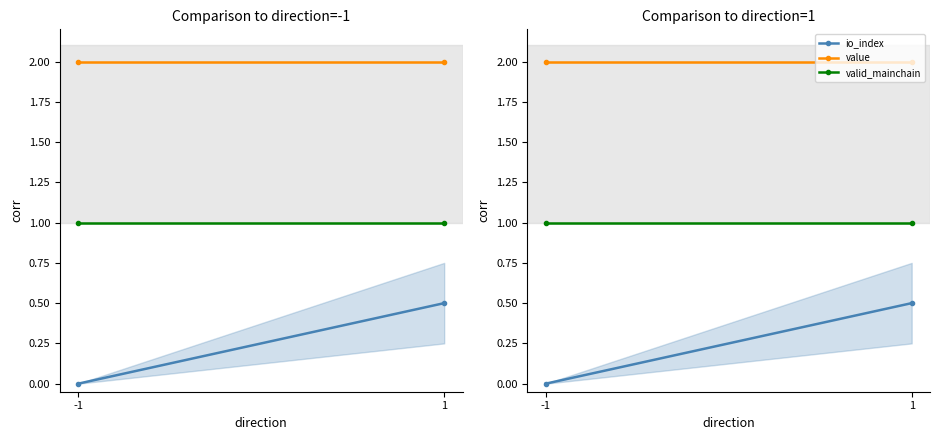

At 1, list the series in order from largest to smallest.

value, valid_mainchain, io_index